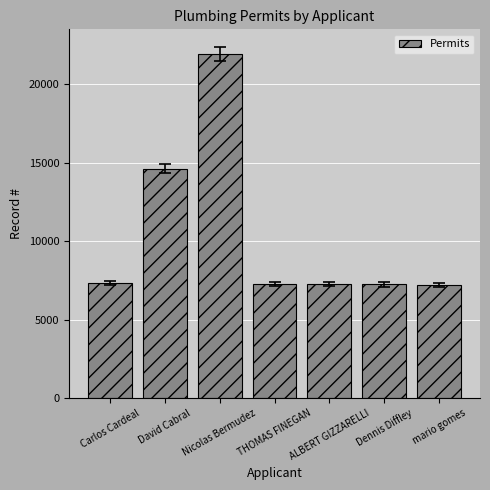

Is it true that the value at Dennis Diffley is 7248?

True